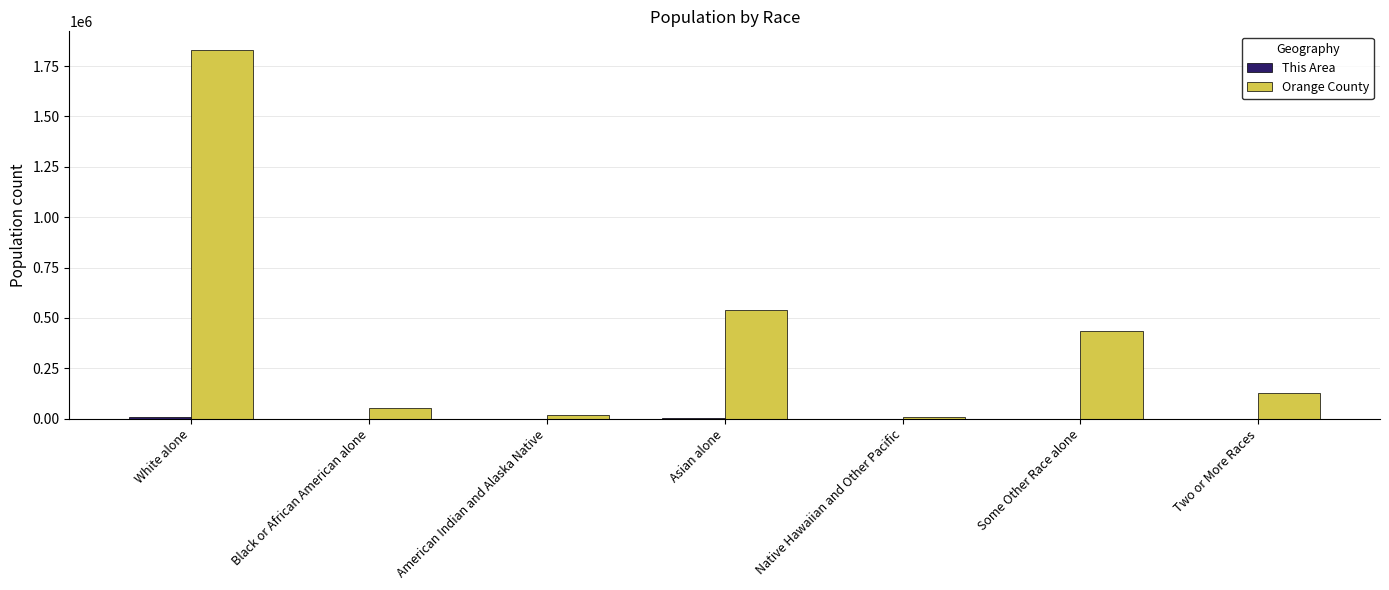

What is the spread (max minus min) of values at Native Hawaiian and Other Pacific?

9339